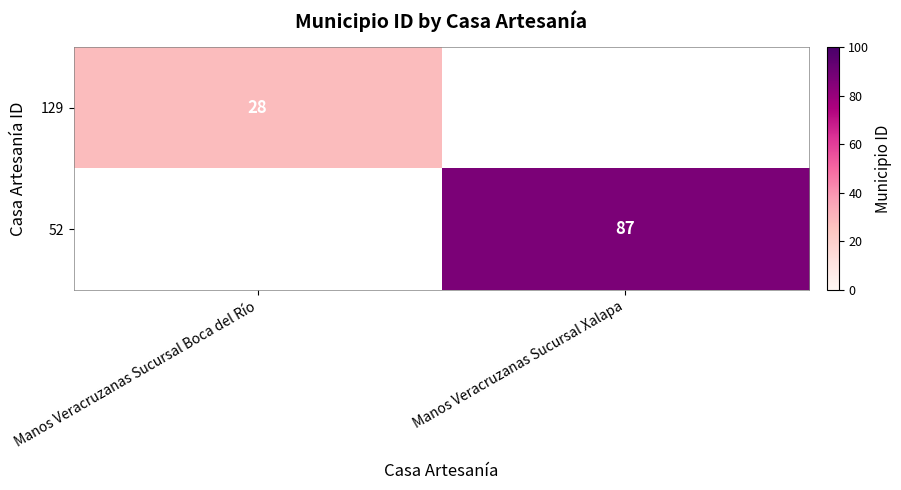

How many series are shown in this chart?

2